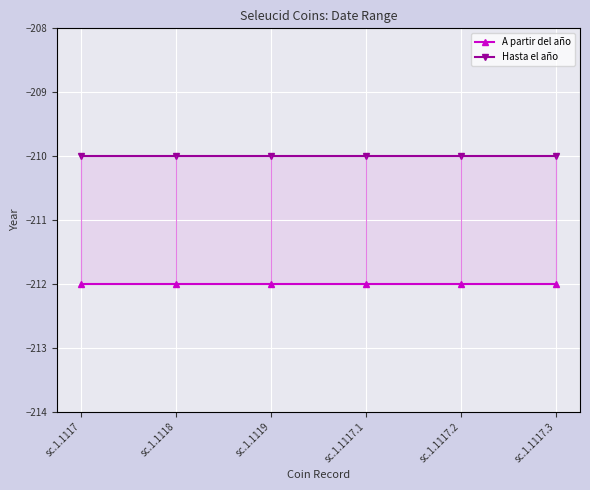

What is the value of the A partir del año point at the 1st from the left?

-212